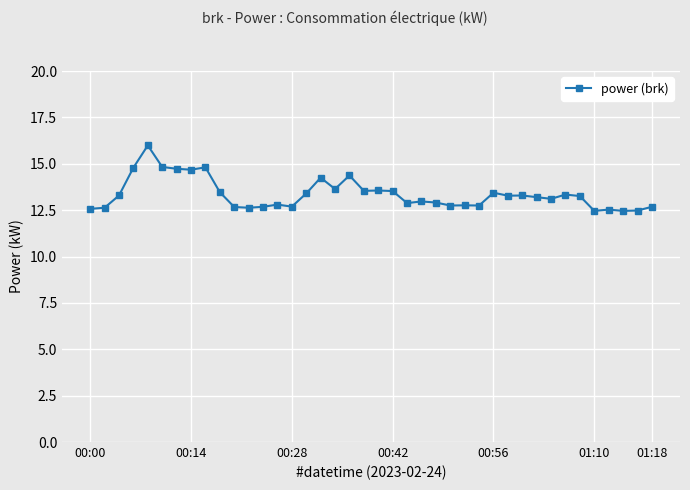

True or false: there are more than 1 points higher than both neighbors.

True